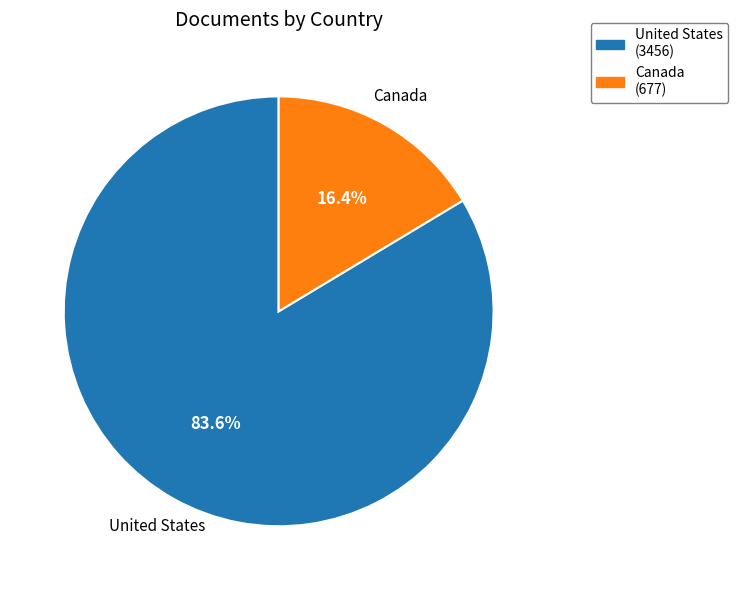

Is Canada the majority of the pie?

No